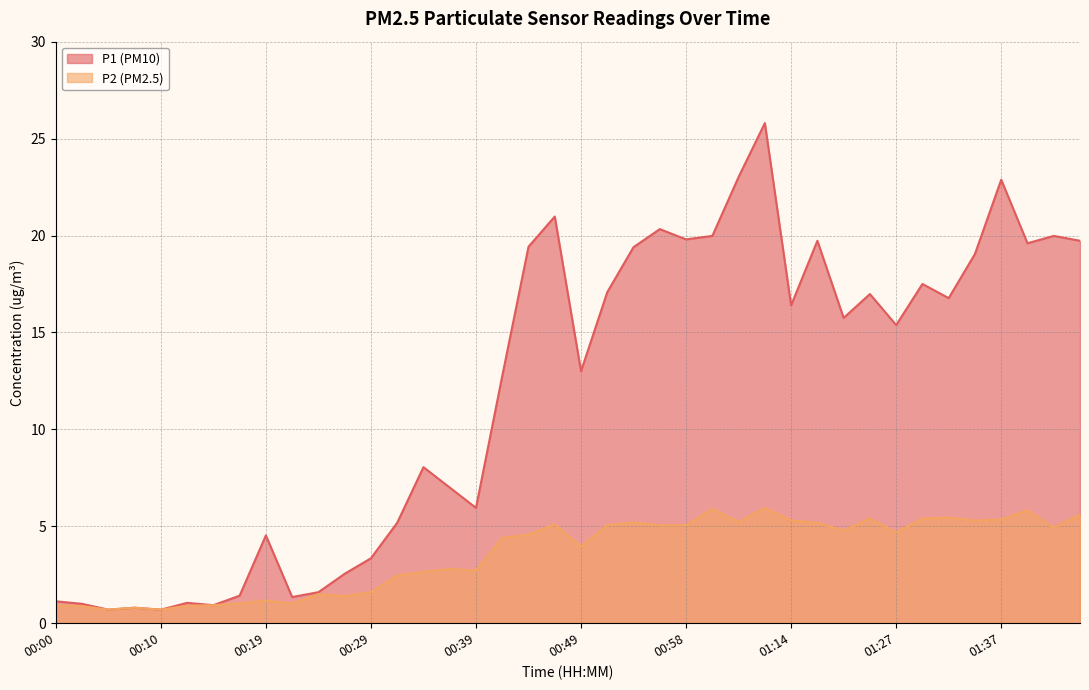

At which category is the sum across all series the highest?

01:11